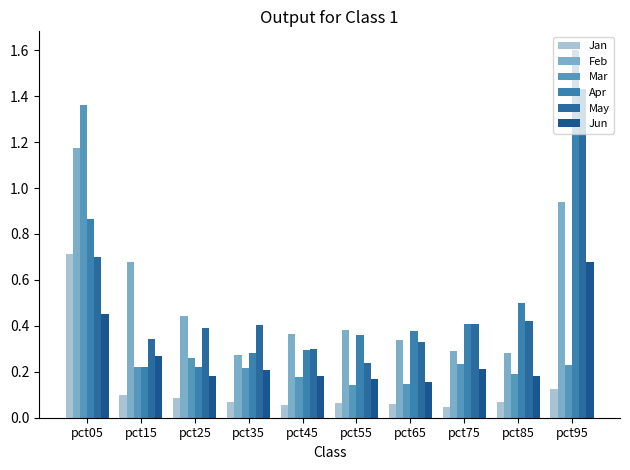

True or false: Apr has a value of 0.1 at pct35.

False